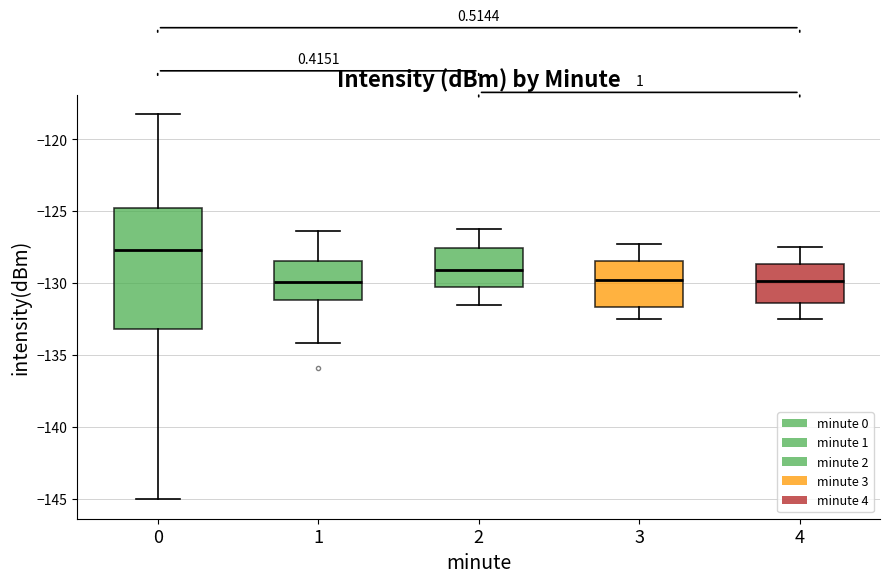

Reading left to right, read every box against the y-axis: the position of its median line, the range the box covers, and the ends of its whiskers. The values are not printed on the chart, so give them approximately, as read against the axis.

0: median -127.5, box -133.0 to -125.0, whiskers -145.0 to -118.0
1: median -130.0, box -131.0 to -128.5, whiskers -134.0 to -126.5
2: median -129.0, box -130.5 to -127.5, whiskers -131.5 to -126.0
3: median -130.0, box -131.5 to -128.5, whiskers -132.5 to -127.5
4: median -130.0, box -131.5 to -128.5, whiskers -132.5 to -127.5